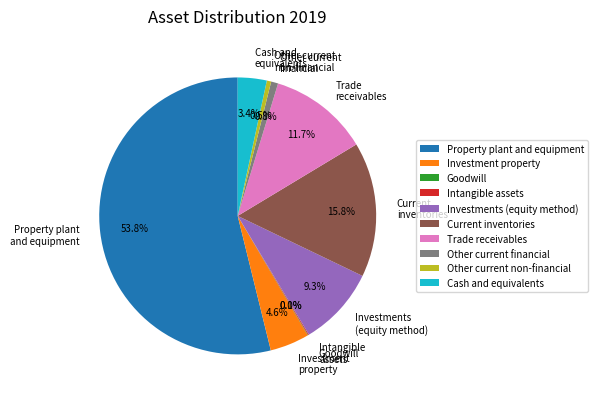

What percentage do Other current non-financial and Current inventories together represent?

16.3%